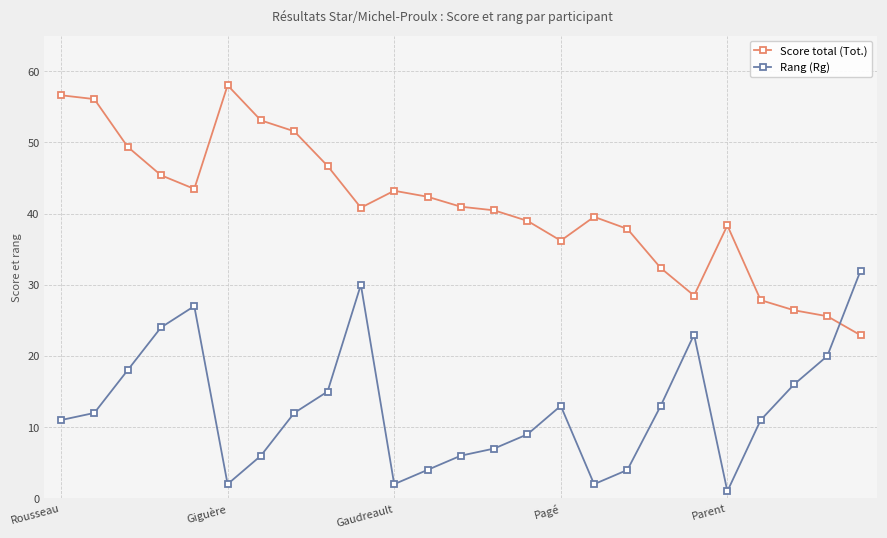

List the series in order of their overall mean, highest first.

Score total (Tot.), Rang (Rg)